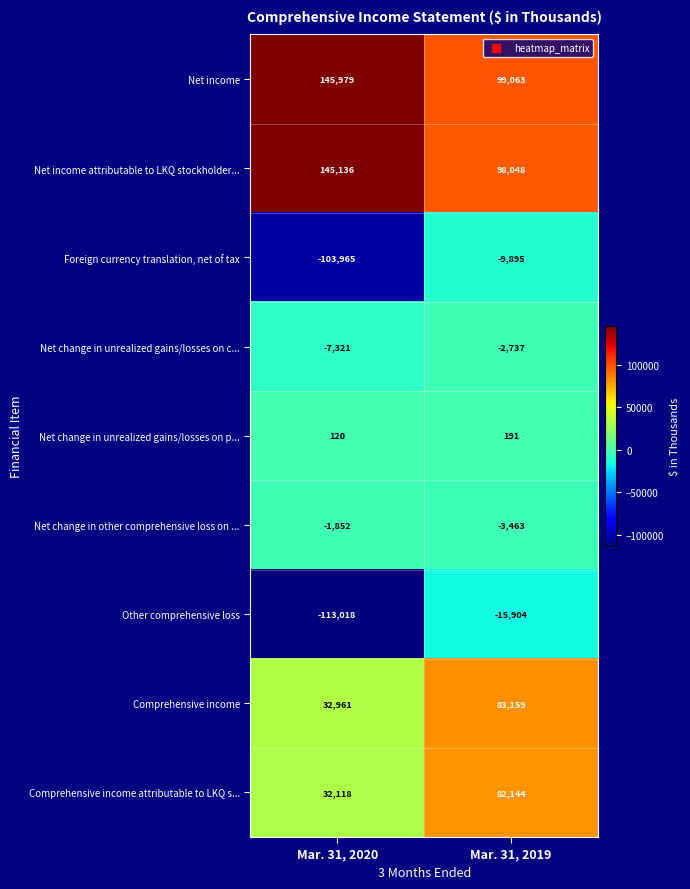

Where is Comprehensive income nearest to the value 58060?

Mar. 31, 2020